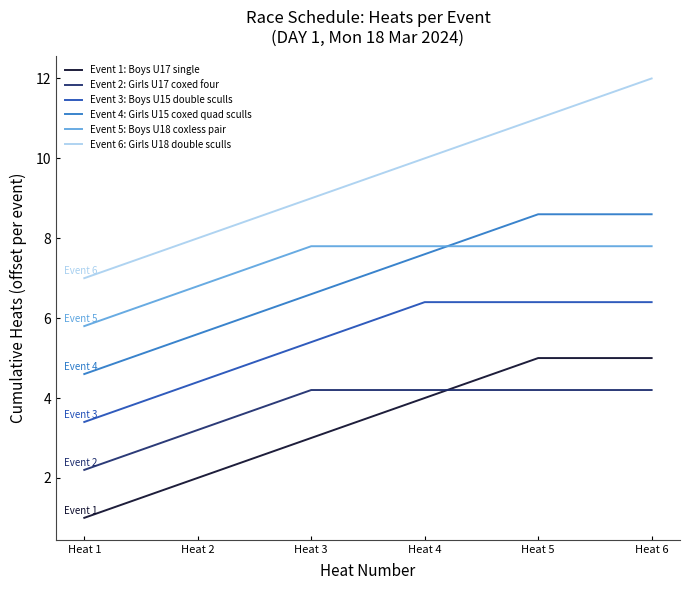

Which series has the largest total across all categories?

Event 6: Girls U18 double sculls